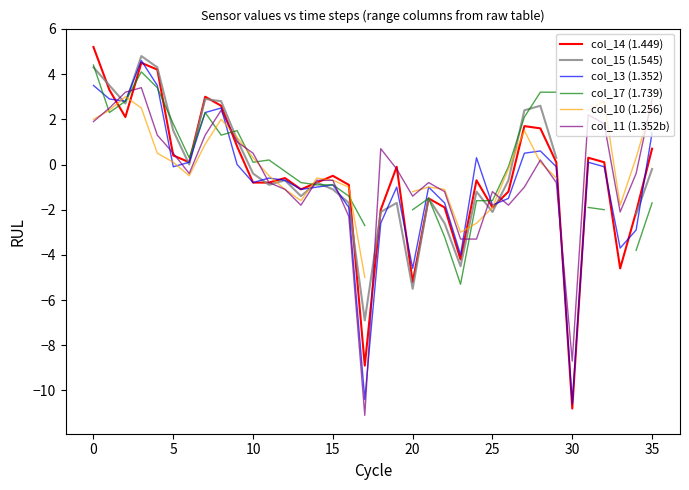

What is the label of the 27th point from the left?

26